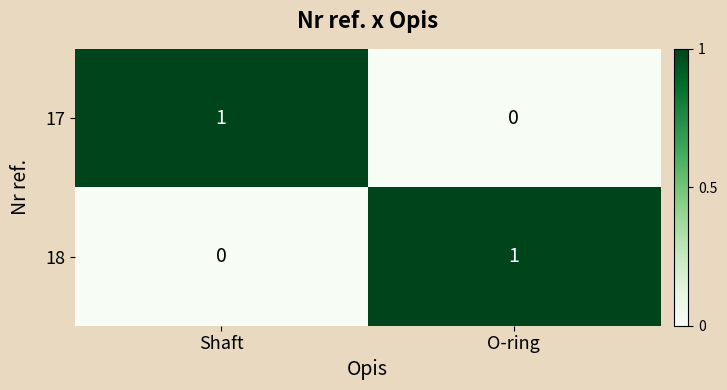

Rank the categories by 18 value from lowest to highest.

Shaft, O-ring